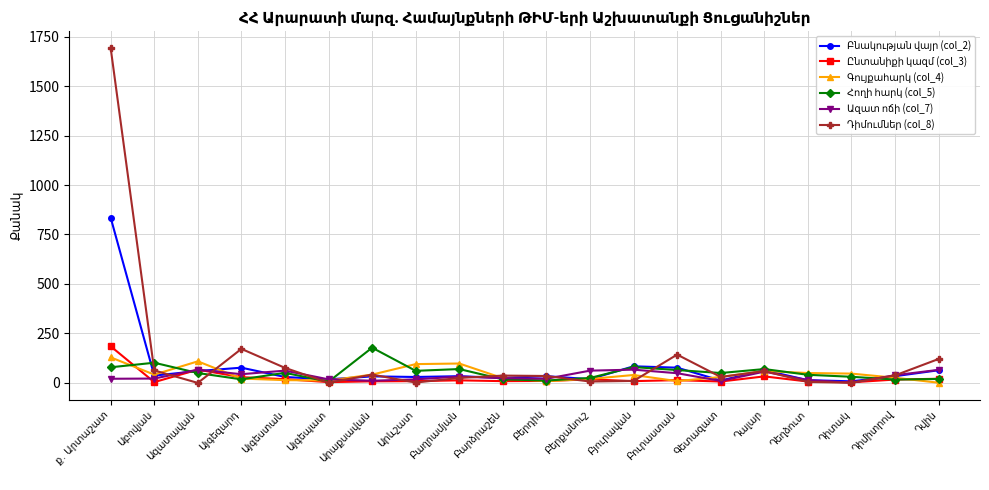

What value does the Ազատ ոճի (col_7) series have at Աբովյան?

22